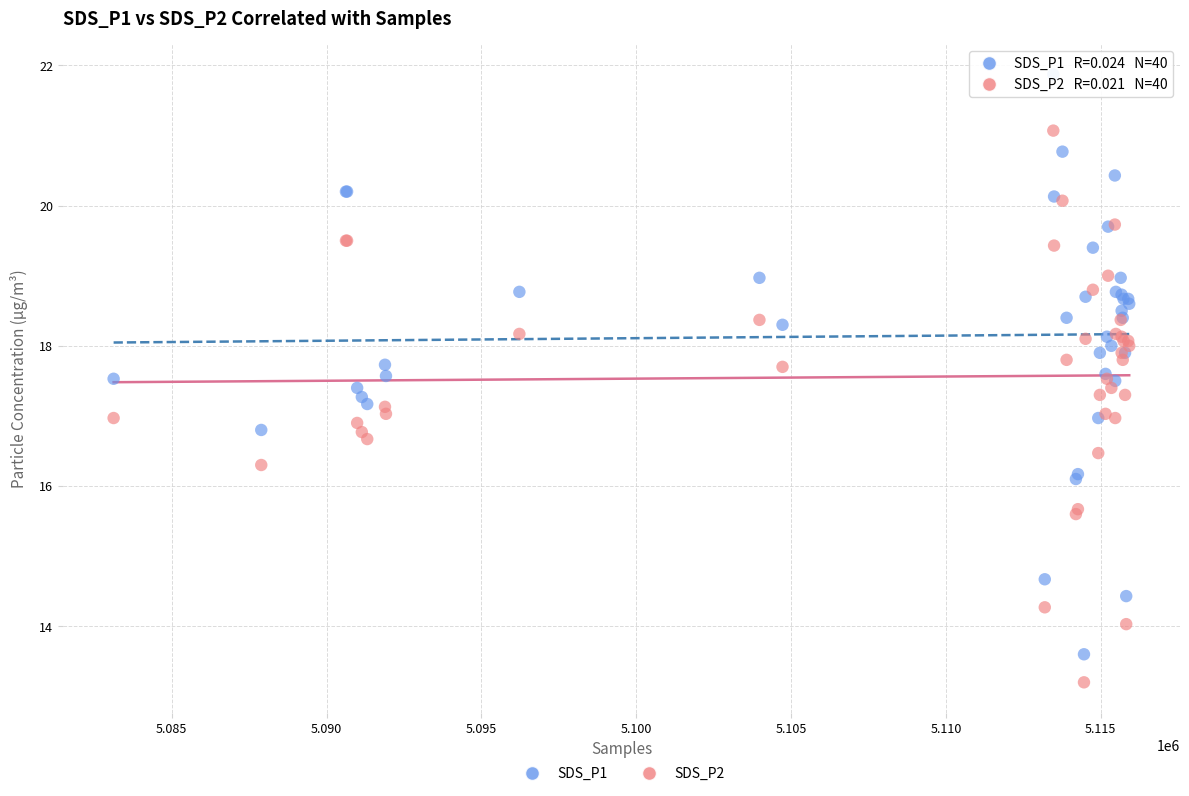

Which series reaches the minimum Y coordinate?

SDS_P2